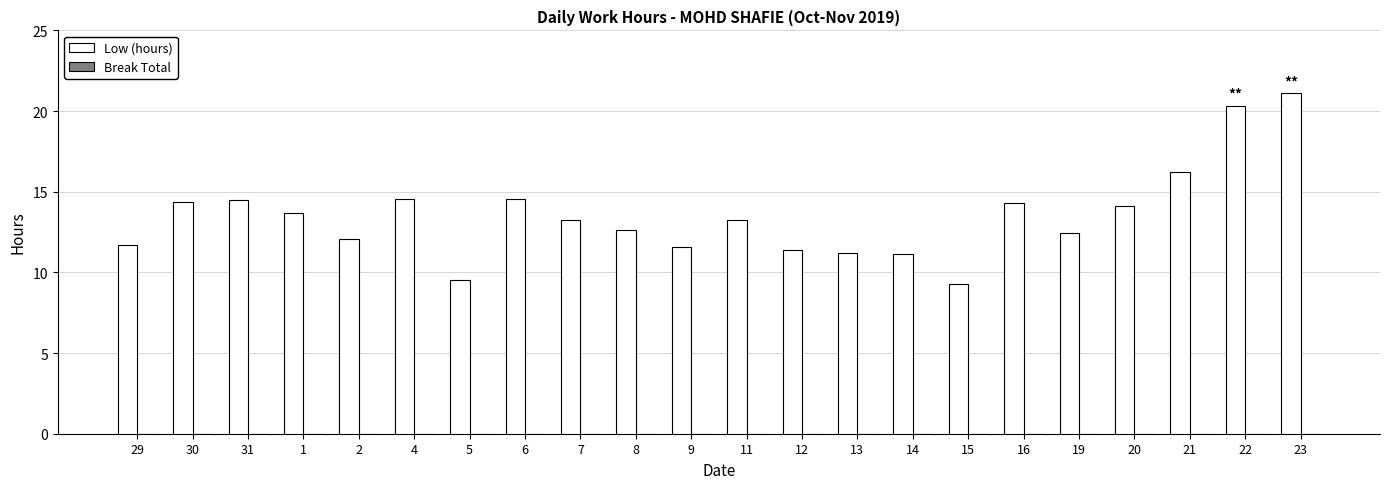

What is the difference between the second highest and minimum values?

11.0